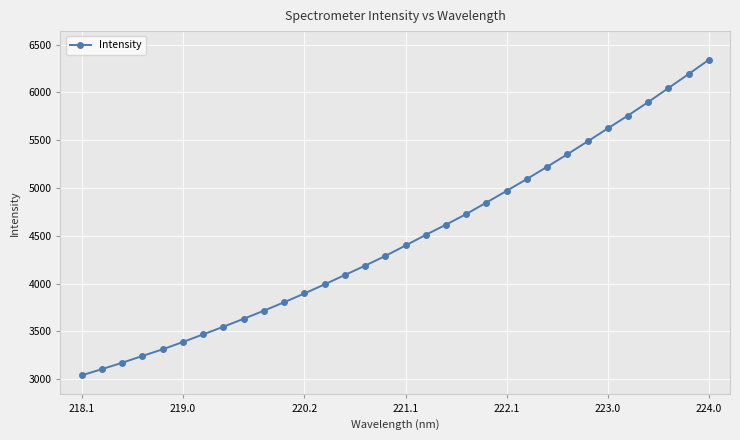

What is the smallest value displayed?

3039.5